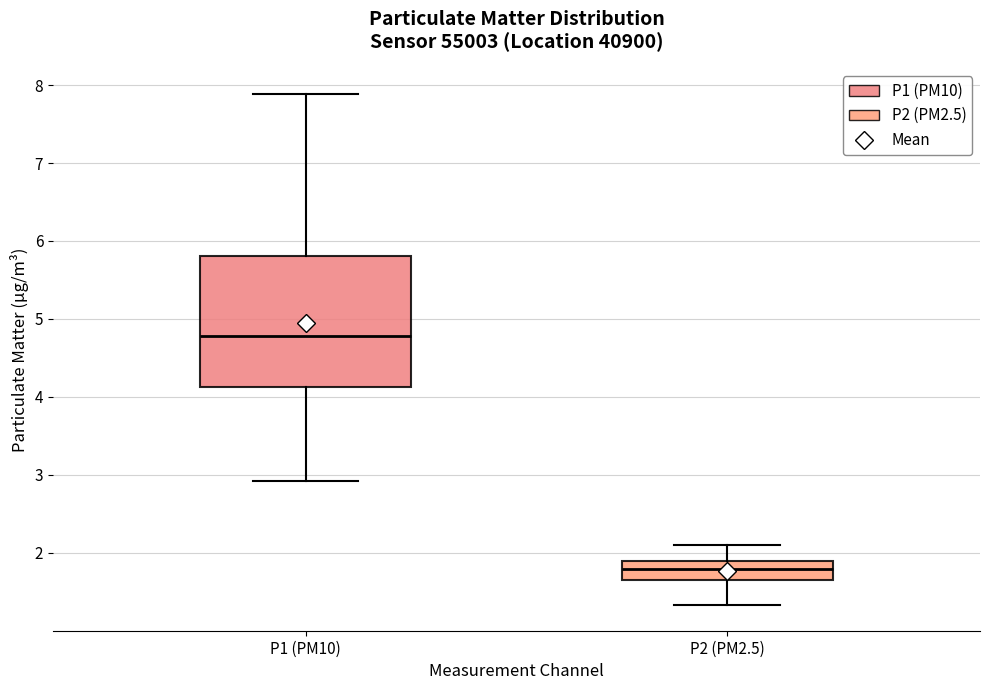

Where does the median line of the box for P1 (PM10) sit on the y-axis? The values are not printed on the chart, so give them approximately, as read against the axis.

4.8